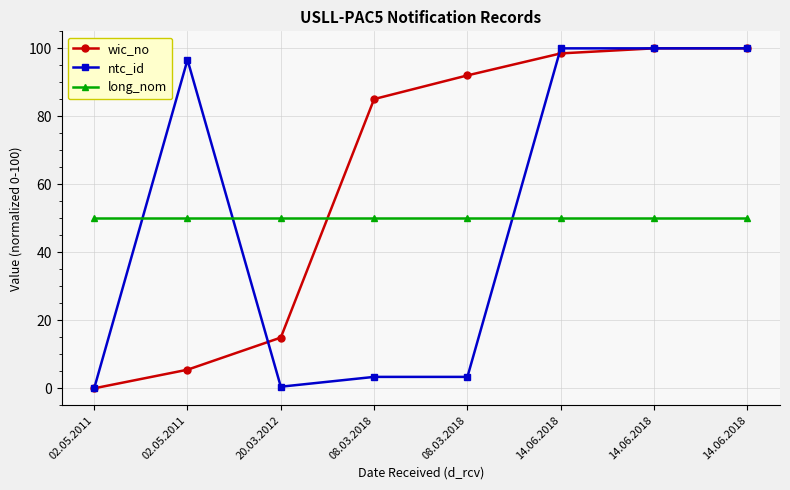

The long_nom series shows 50.0 at 02.05.2011. True or false?

True